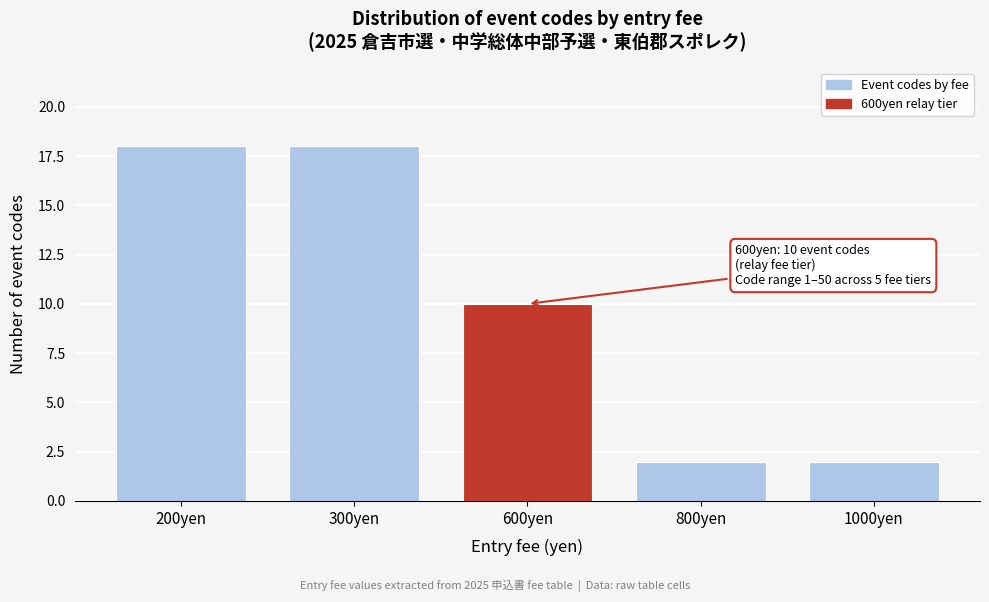

Reading right to left, extract all data points from this chart.

1000yen=2	800yen=2	600yen=10	300yen=18	200yen=18